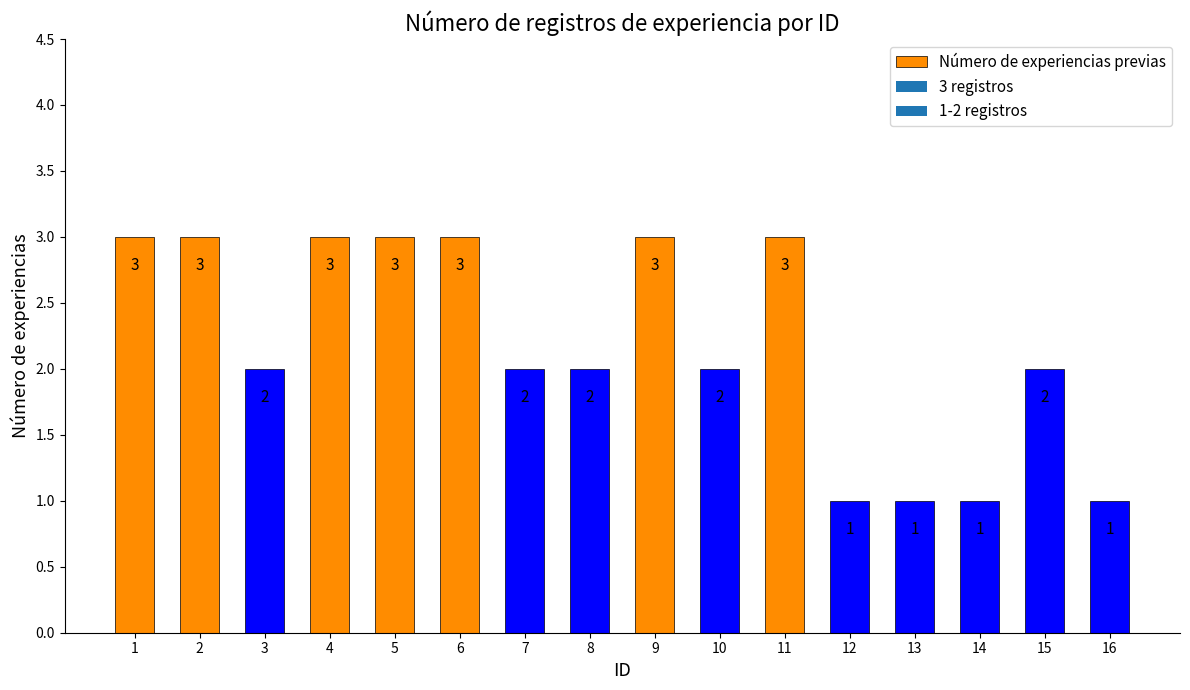

What is the value of the 8th bar from the left?

2